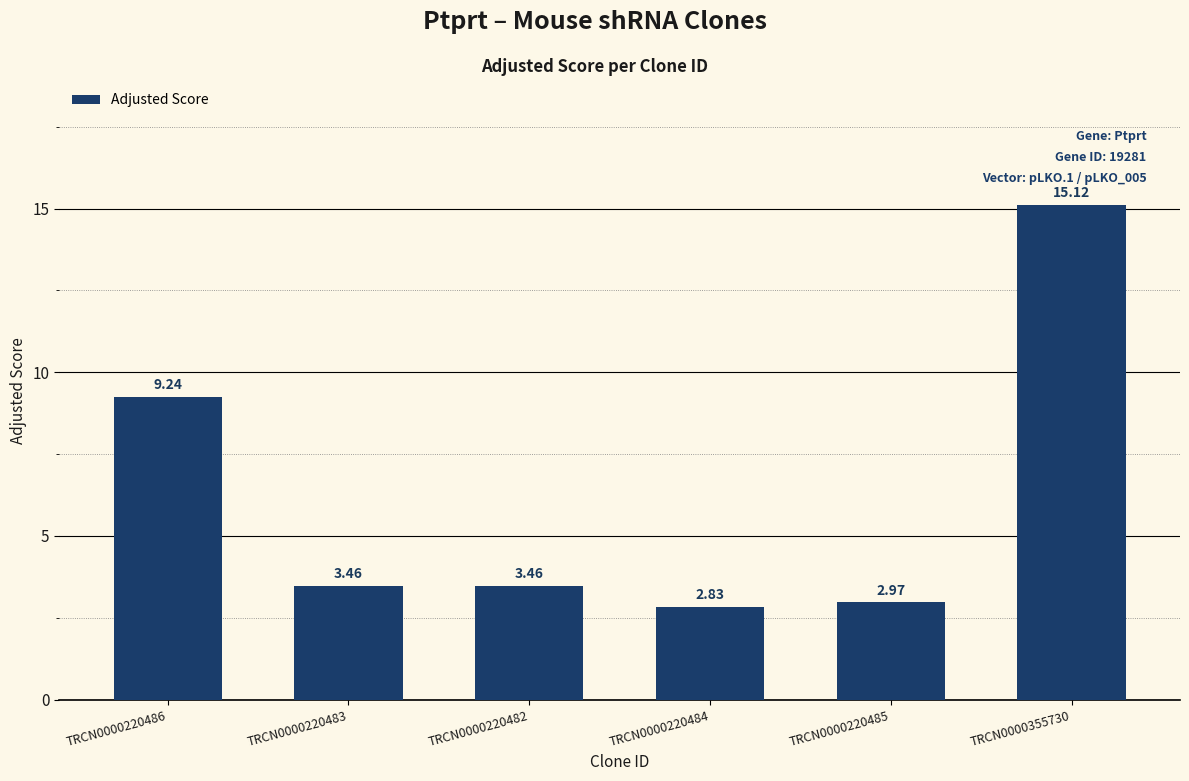

Which has a higher value, TRCN0000220486 or TRCN0000220483?

TRCN0000220486